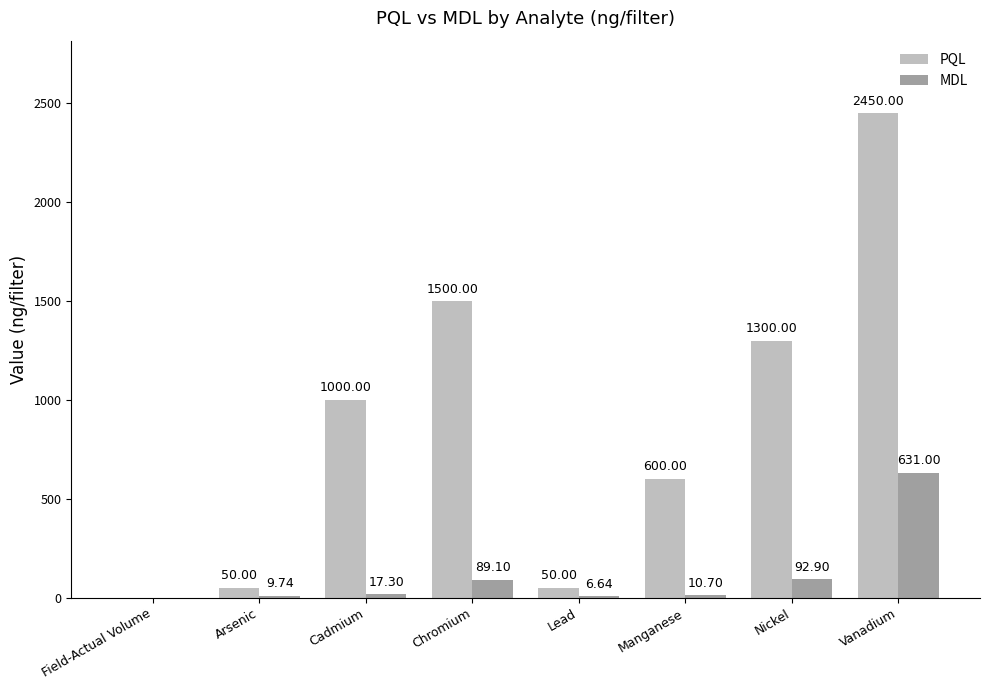

Which category has the highest value across all series?

Vanadium